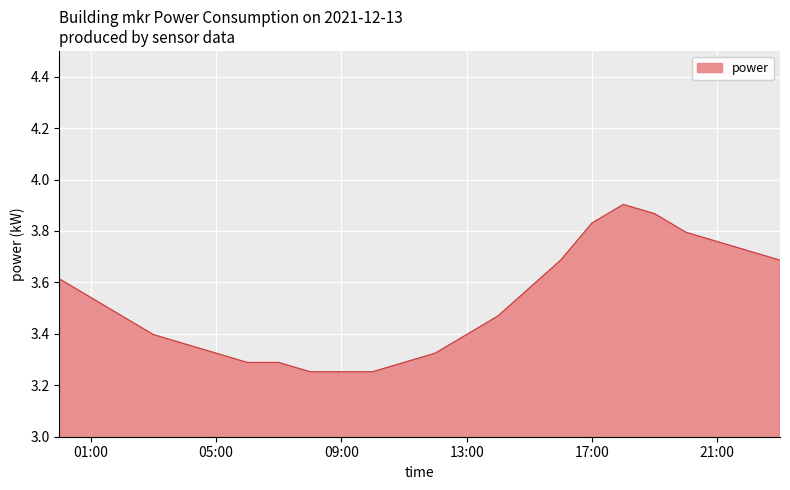

What is the difference between the maximum and minimum values?

0.7